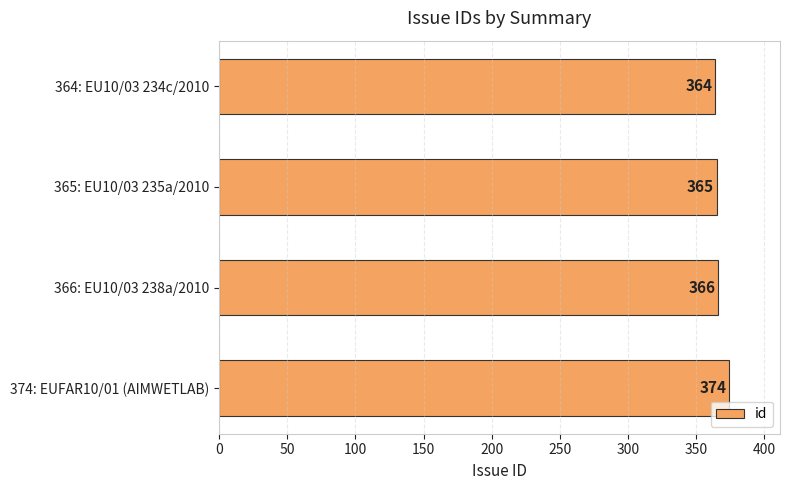

How many distinct data groups are displayed?

1